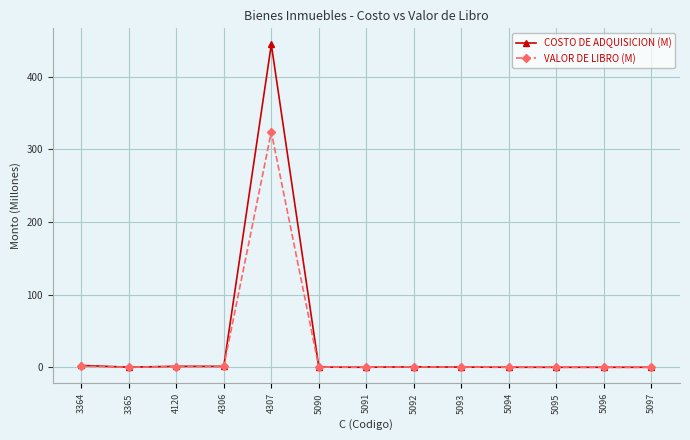

Rank the series by their maximum value, from highest to lowest.

COSTO DE ADQUISICION (M), VALOR DE LIBRO (M)